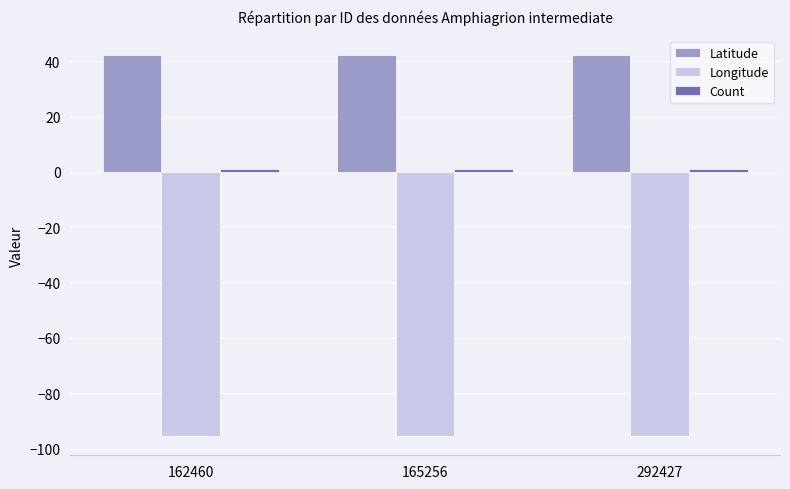

How many groups of bars are there?

3